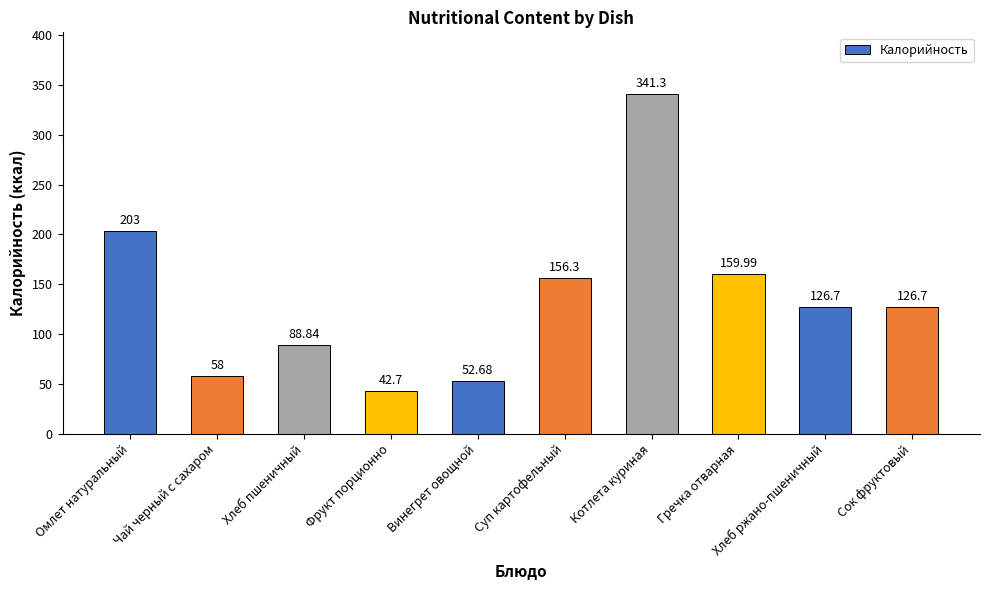

Where is the data nearest to the value 192?

Омлет натуральный